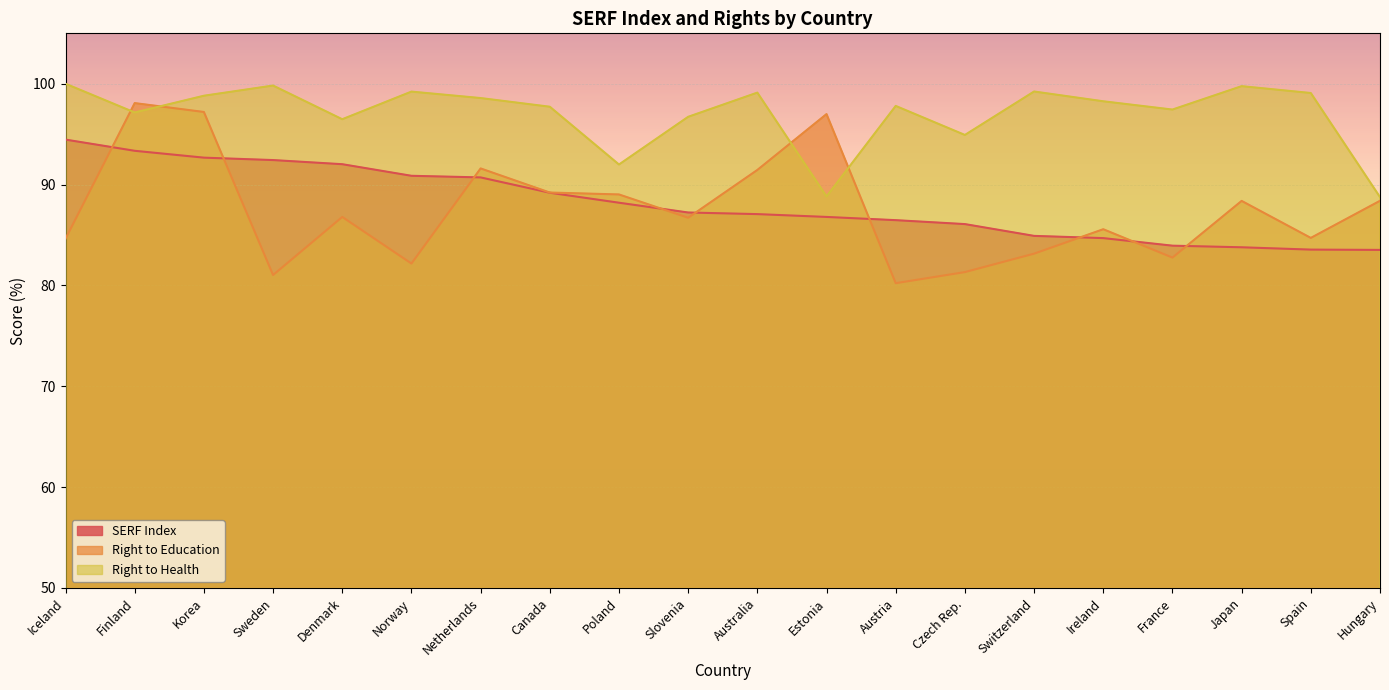

At which label does Right to Education first exceed 86?

Finland